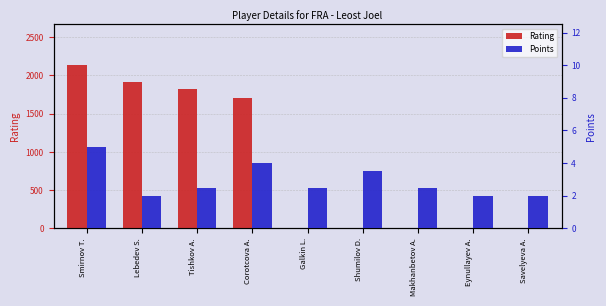

What is the sum of the Rating values at Savelyeva A. and Lebedev S.?

1912.0